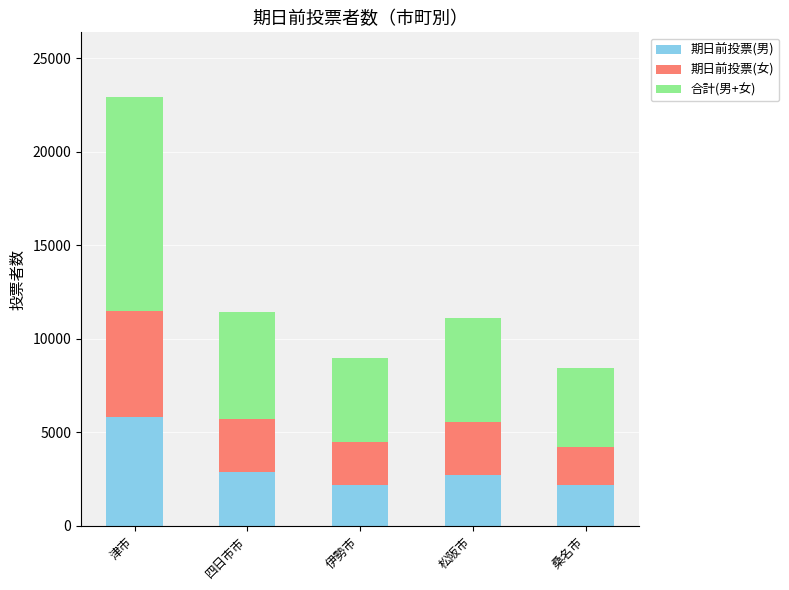

Is it true that 期日前投票(男) equals 3781 at 松阪市?

False